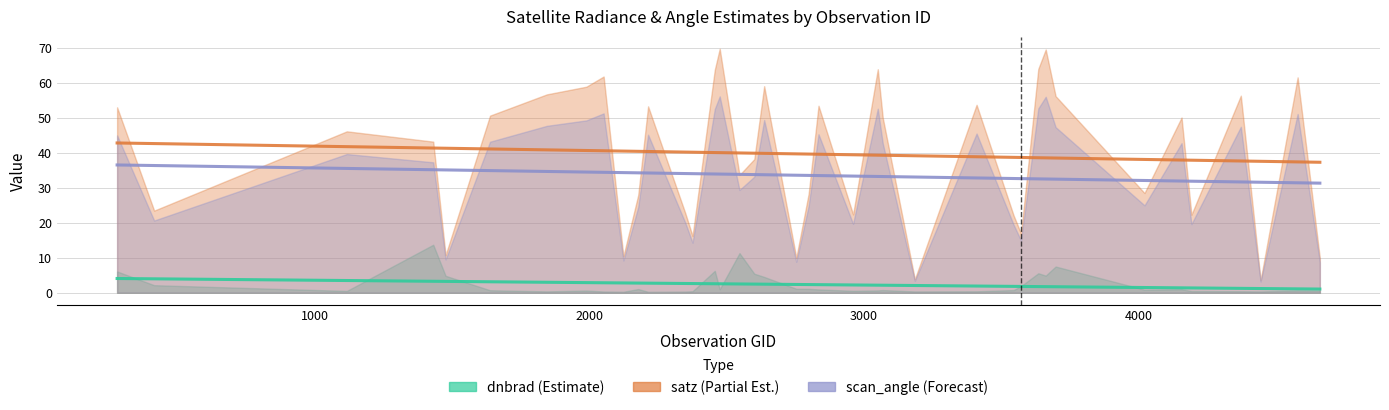

List the series in order of their overall mean, highest first.

satz trend, scan_angle trend, dnbrad trend